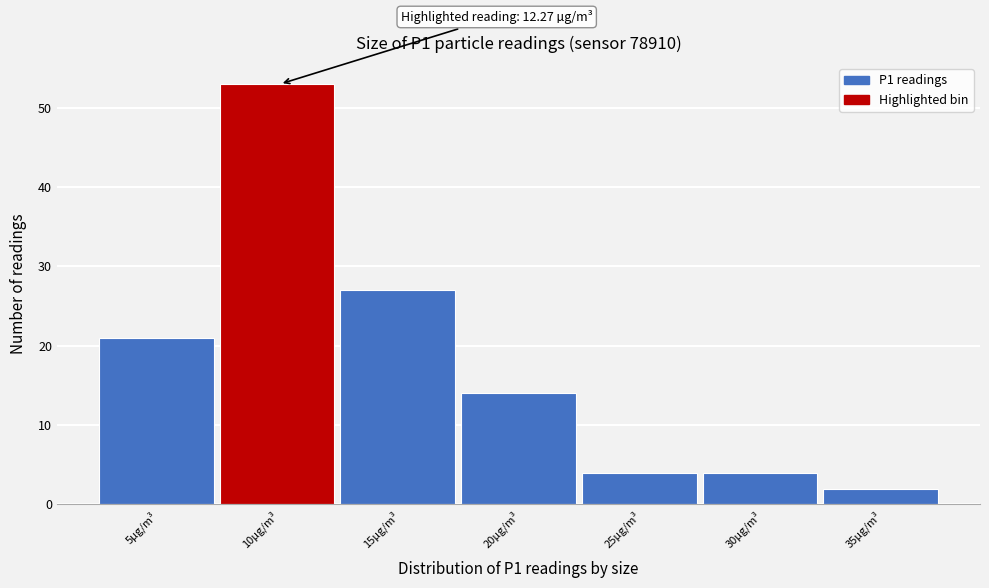

Reading right to left, list all the values displayed in this chart.

35µg/m³=2	30µg/m³=4	25µg/m³=4	20µg/m³=14	15µg/m³=27	10µg/m³=53	5µg/m³=21